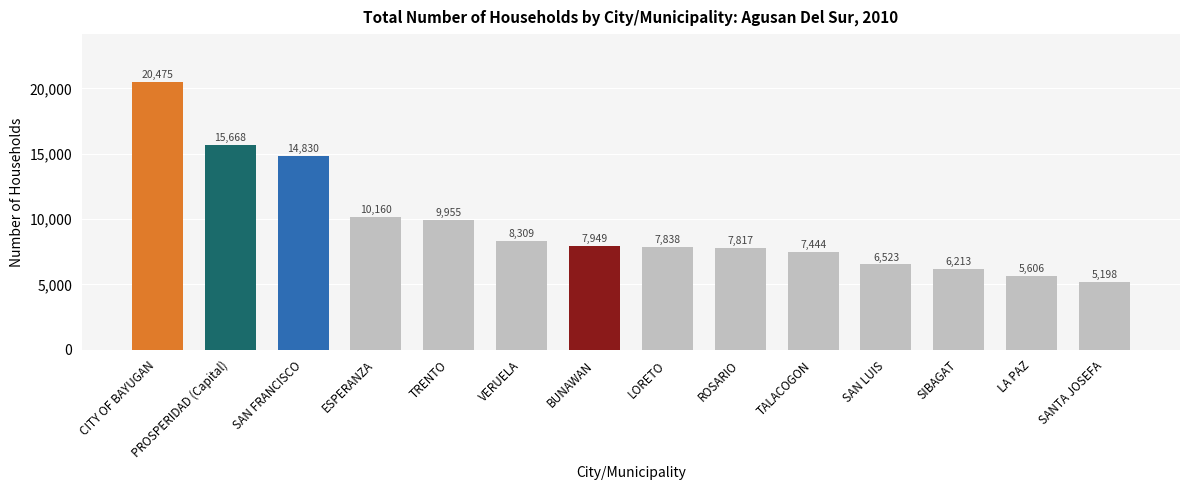

Reading left to right, transcribe all the data shown in this chart.

CITY OF BAYUGAN=20475	PROSPERIDAD (Capital)=15668	SAN FRANCISCO=14830	ESPERANZA=10160	TRENTO=9955	VERUELA=8309	BUNAWAN=7949	LORETO=7838	ROSARIO=7817	TALACOGON=7444	SAN LUIS=6523	SIBAGAT=6213	LA PAZ=5606	SANTA JOSEFA=5198